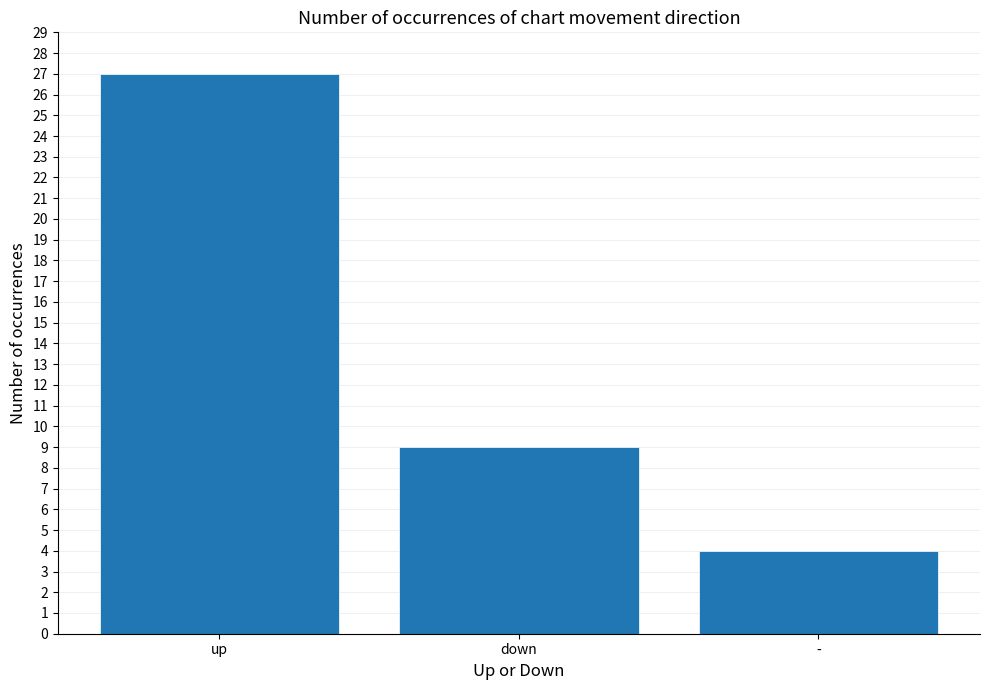

Which category has the highest value across all series?

up